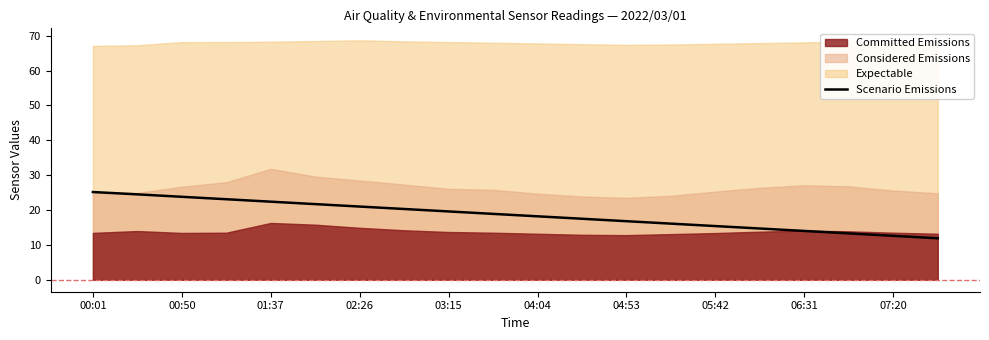

The Scenario Emissions series shows 21.0 at 02:26. True or false?

True